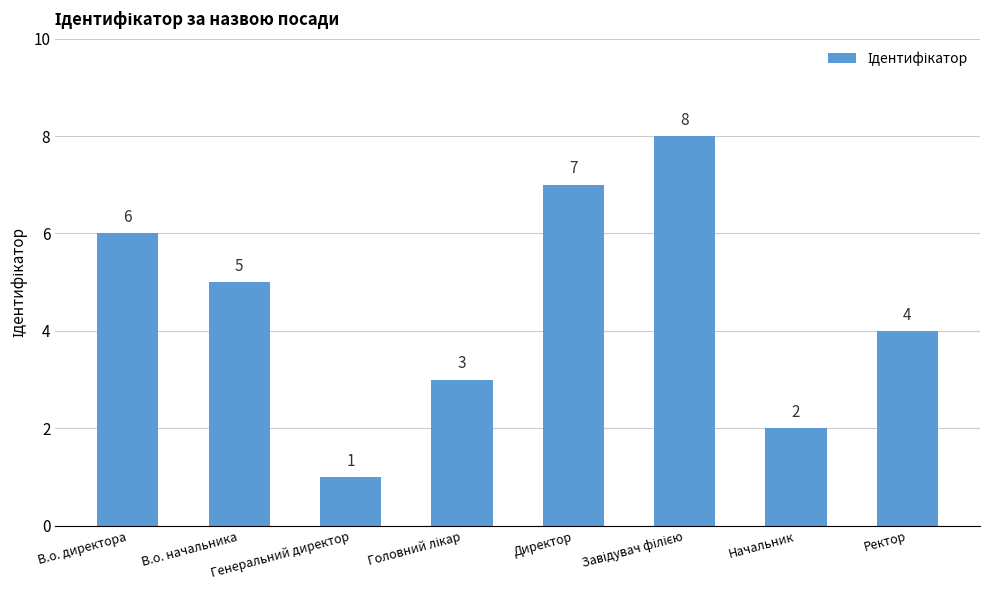

What is the maximum value shown in the chart?

8